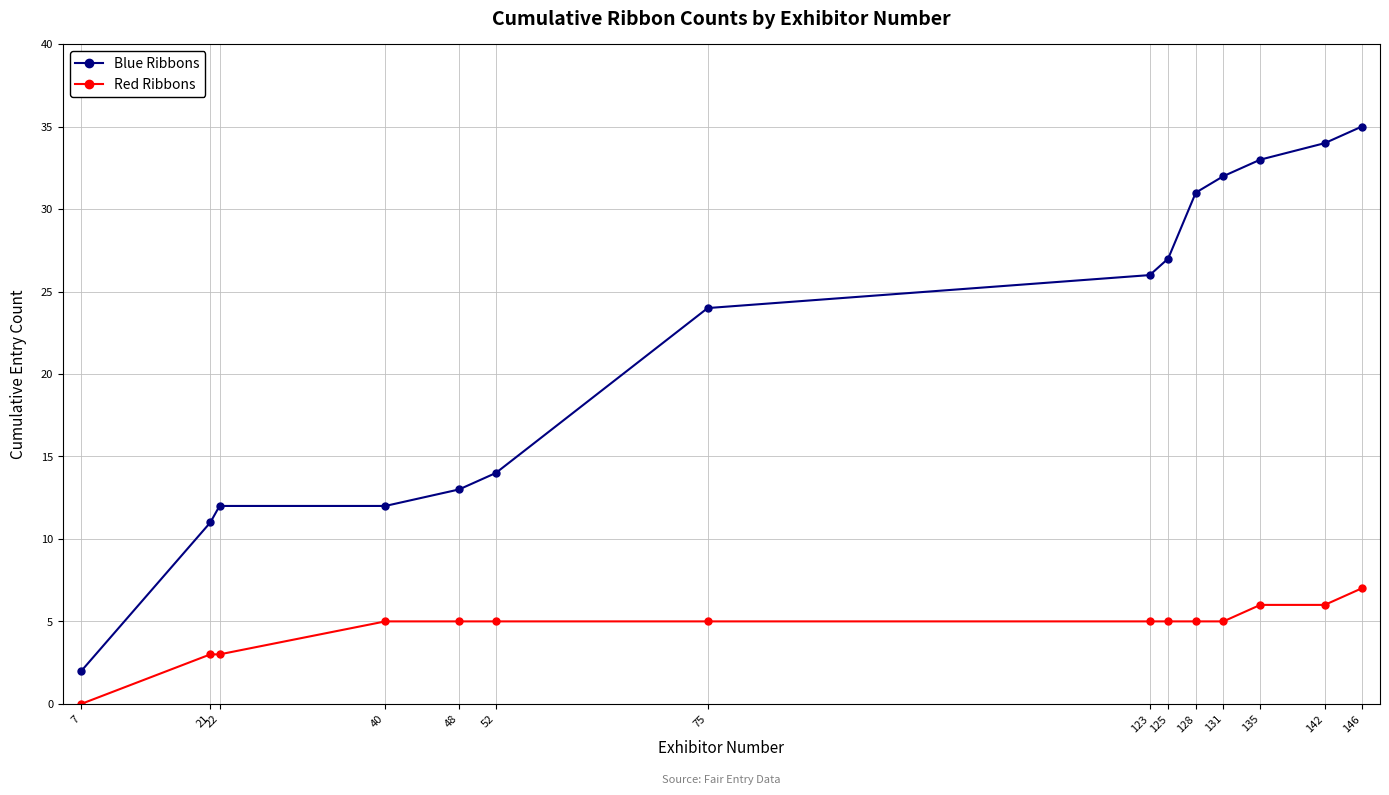

True or false: Red Ribbons and Blue Ribbons intersect in this chart.

False